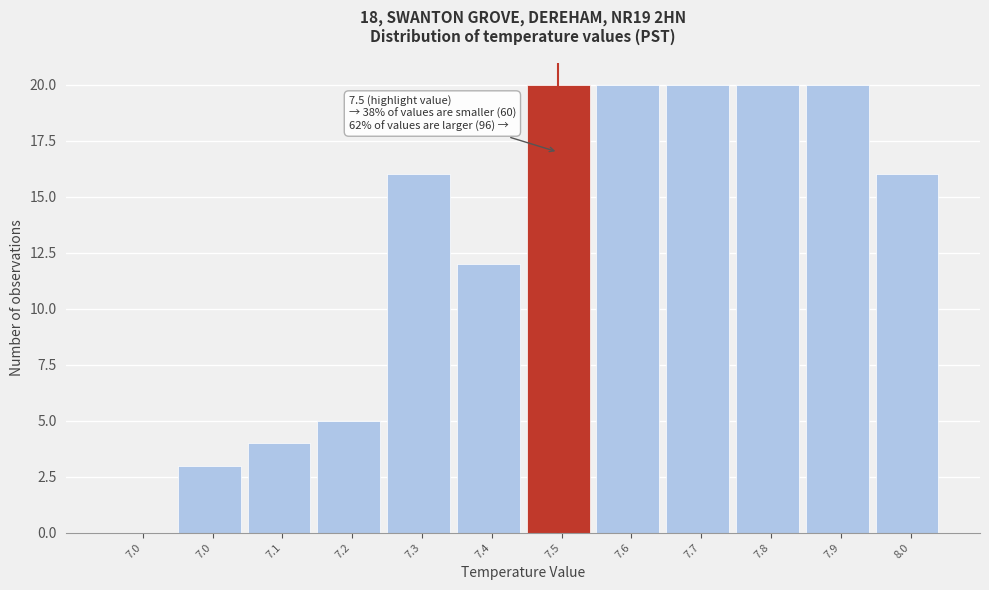

How many positive values are there?

11